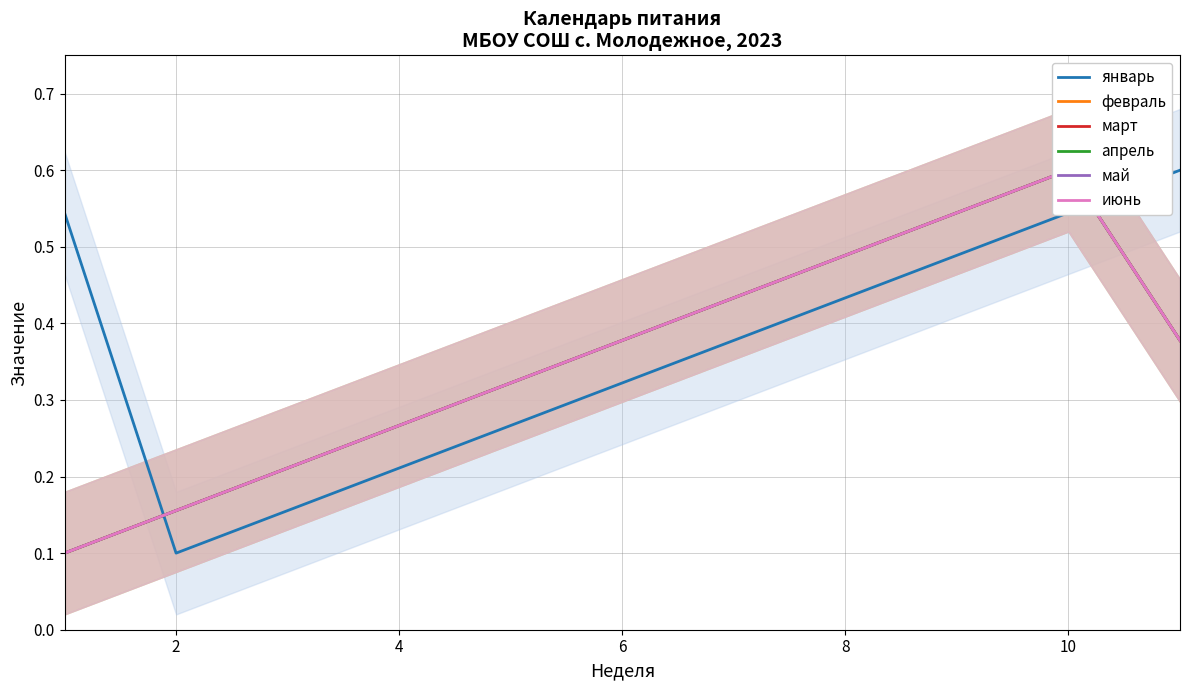

What is the maximum value for январь?

0.6